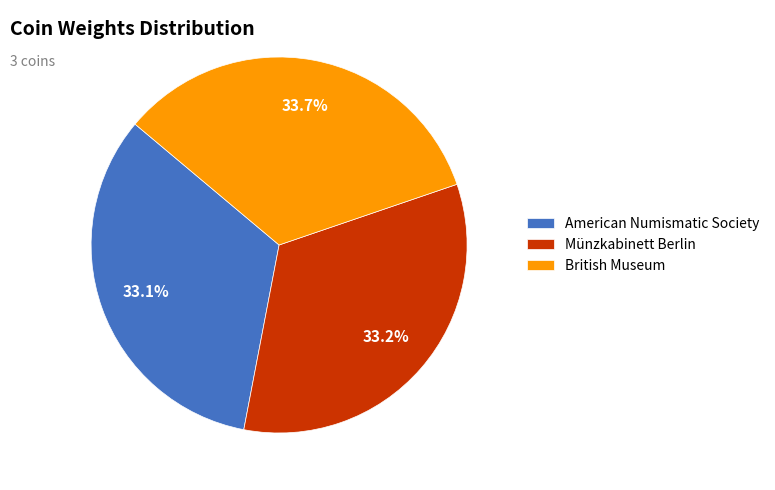

Does American Numismatic Society account for over 50% of the chart?

No